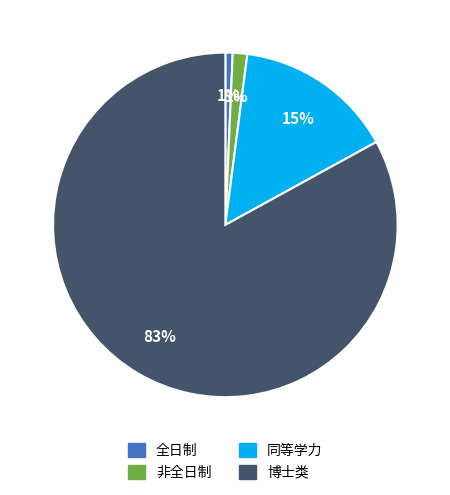

Is there a majority slice in this chart?

Yes